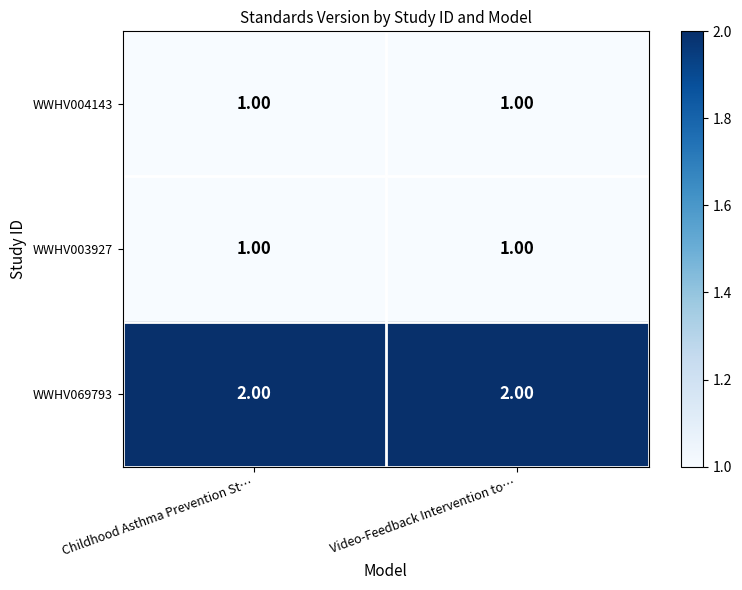

What is the sum of all WWHV069793 values?

4